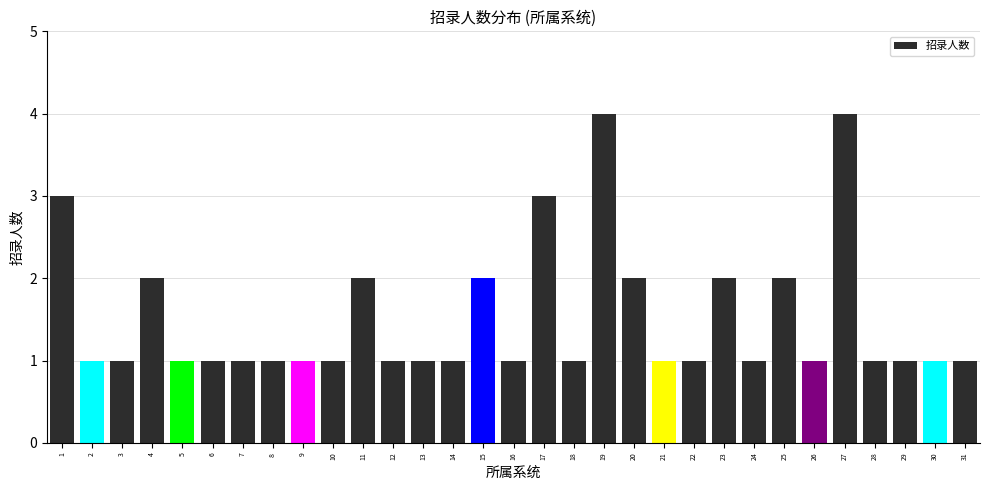

What is the sum of all values?

47